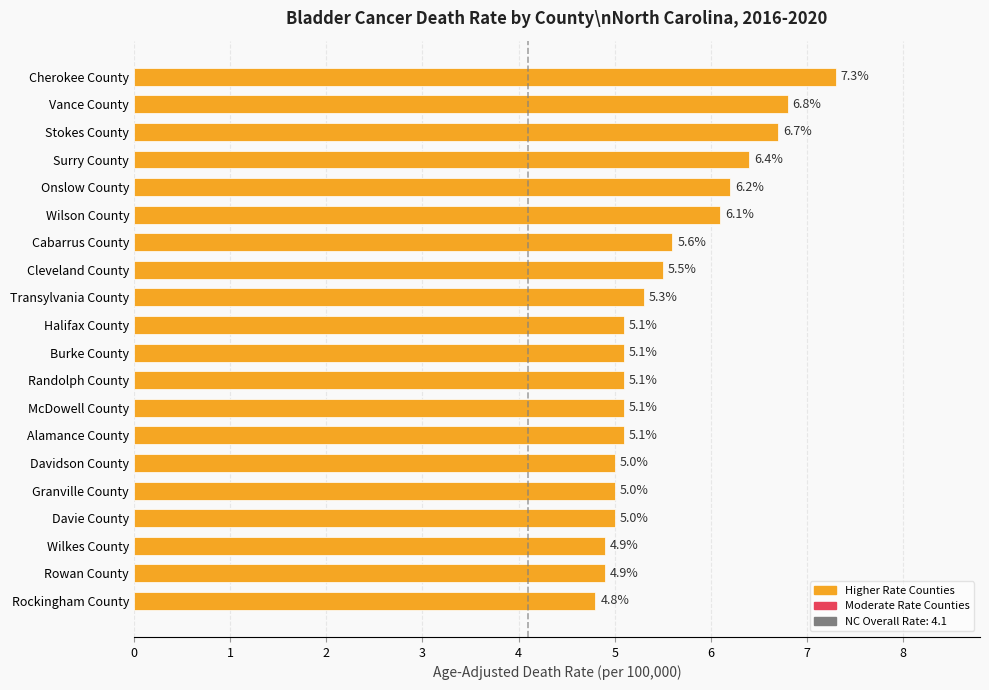

What is the difference between the second highest and second lowest values?

1.9